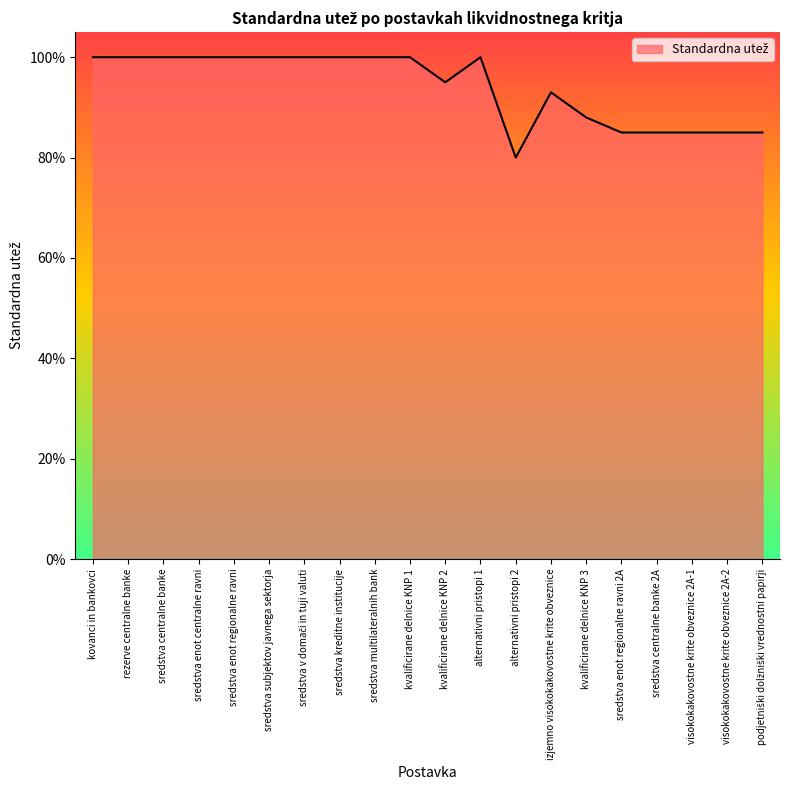

What is the smallest value displayed?

0.8